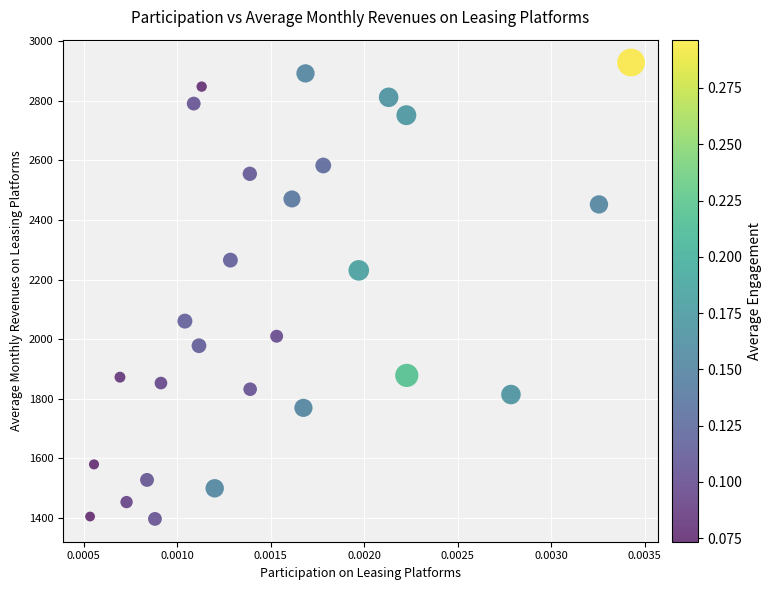

What Y value in the scatter plot is closest to 2162?

2230.8